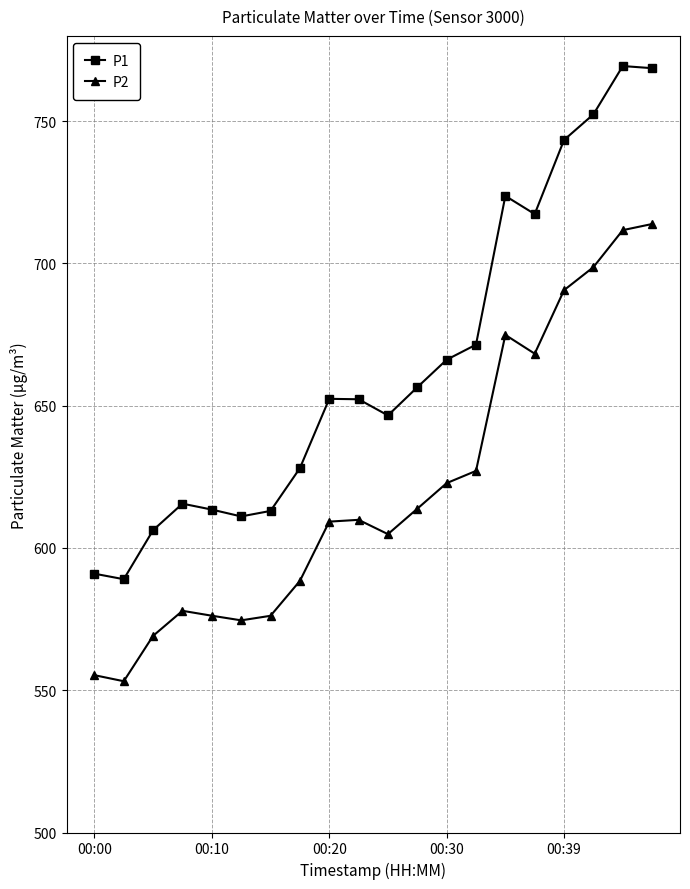

What is the value of the P2 point at the 5th from the left?

576.2